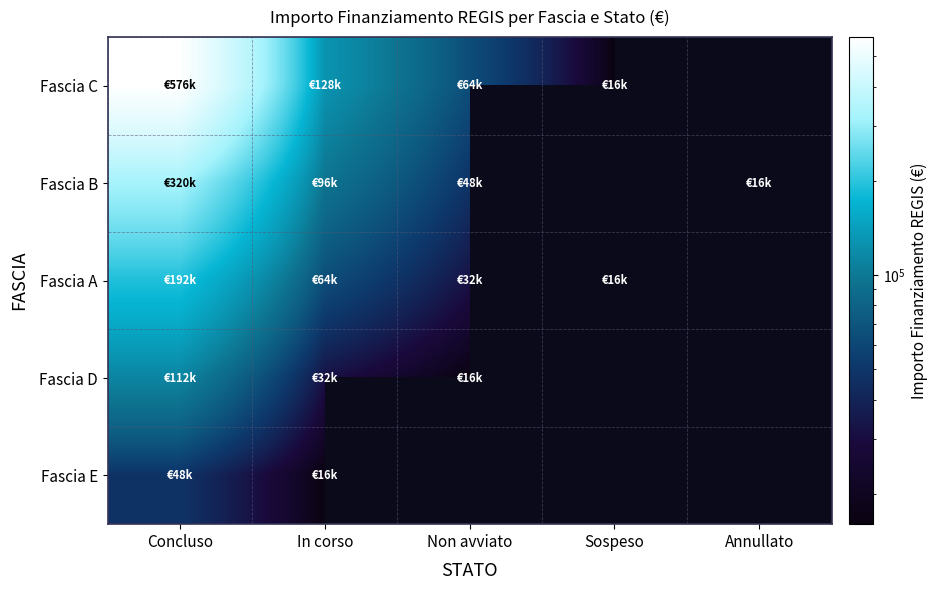

Is the value of Fascia B at Annullato greater than the value of Fascia C at Sospeso?

No